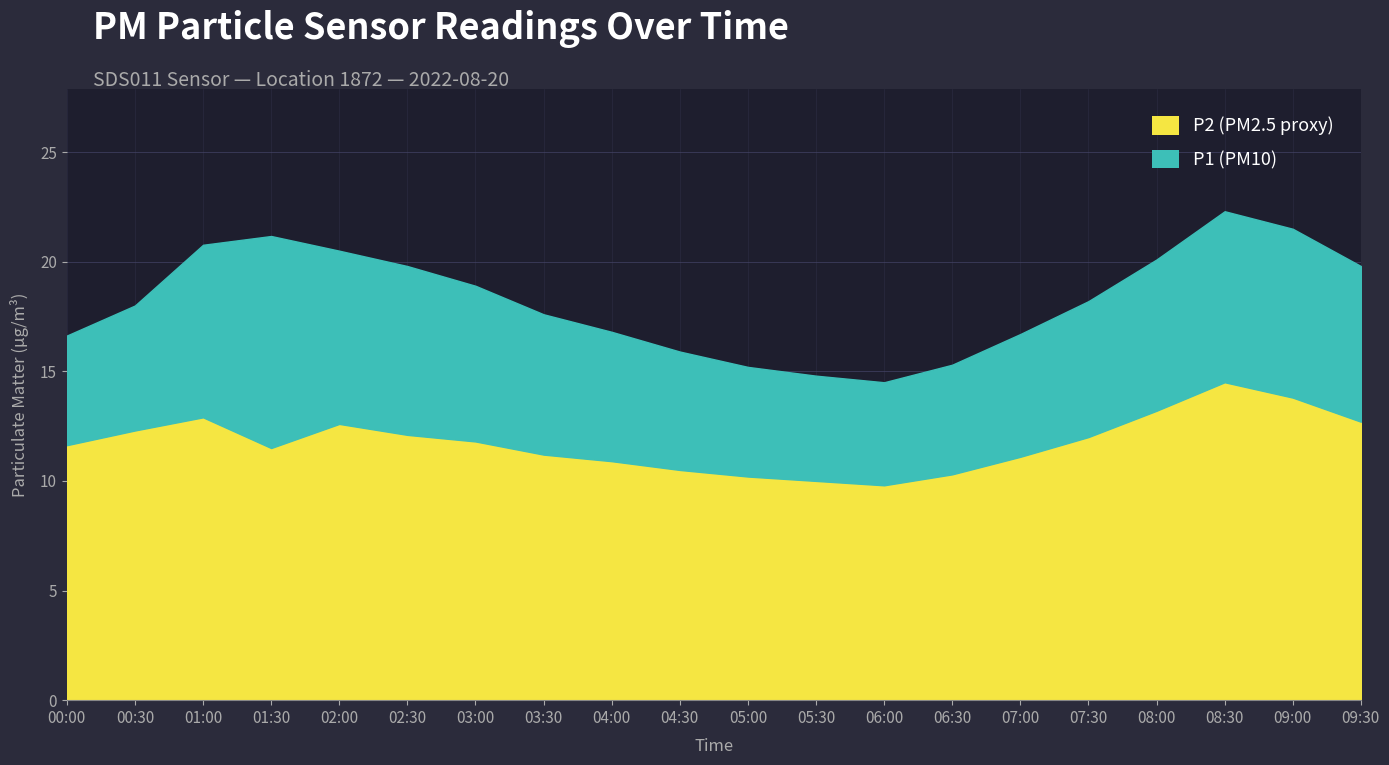

What is the sum of the P1 values at 04:30 and 03:30?

33.5